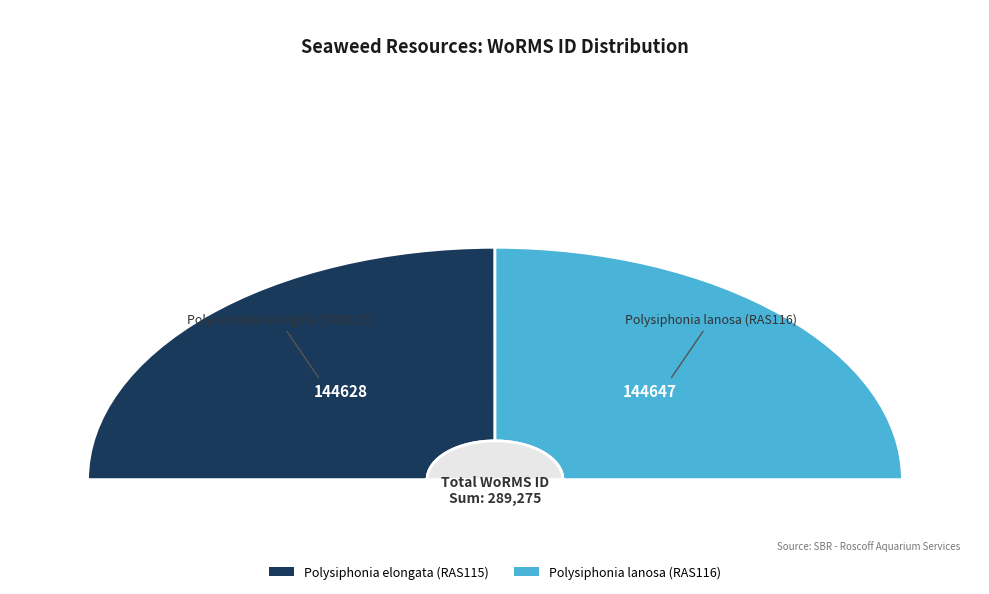

Is it true that Polysiphonia lanosa (RAS116) is 50% of the pie?

True